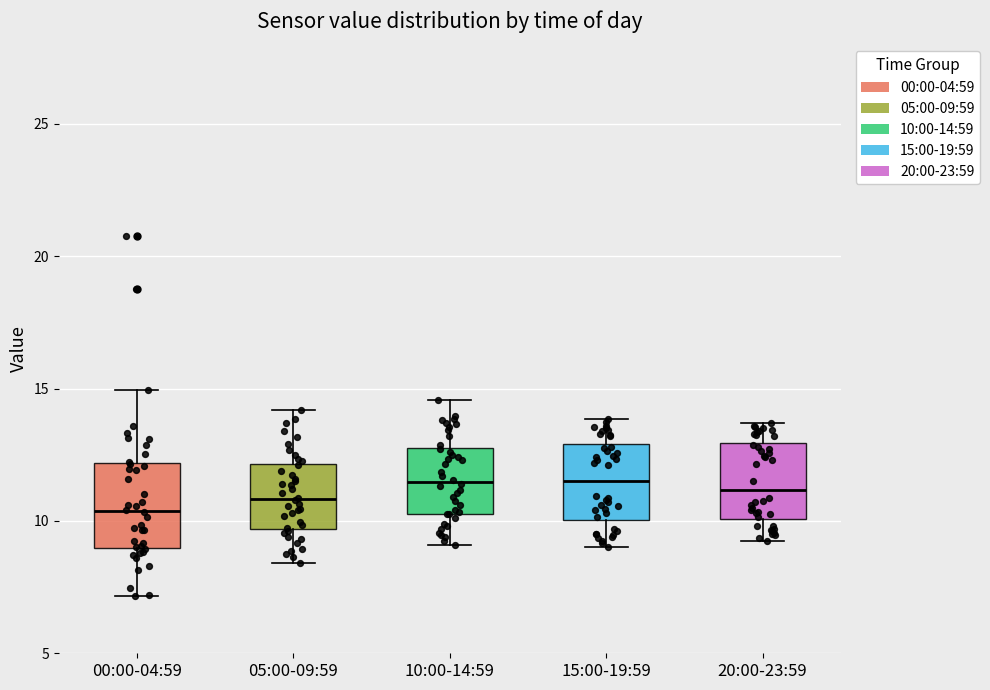

Reading left to right, read every box against the y-axis: the position of its median line, the range the box covers, and the ends of its whiskers. The values are not printed on the chart, so give them approximately, as read against the axis.

00:00-04:59: median 10.5, box 9.0 to 12.0, whiskers 7.0 to 15.0
05:00-09:59: median 11.0, box 9.5 to 12.0, whiskers 8.5 to 14.0
10:00-14:59: median 11.5, box 10.5 to 12.5, whiskers 9.0 to 14.5
15:00-19:59: median 11.5, box 10.0 to 13.0, whiskers 9.0 to 14.0
20:00-23:59: median 11.0, box 10.0 to 13.0, whiskers 9.5 to 13.5